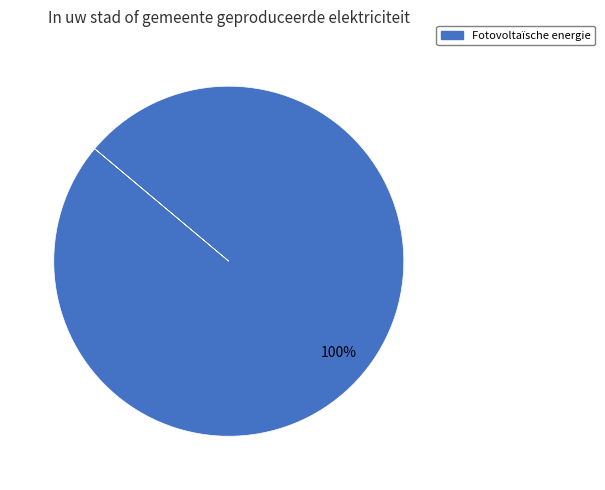

Is there a majority slice in this chart?

Yes